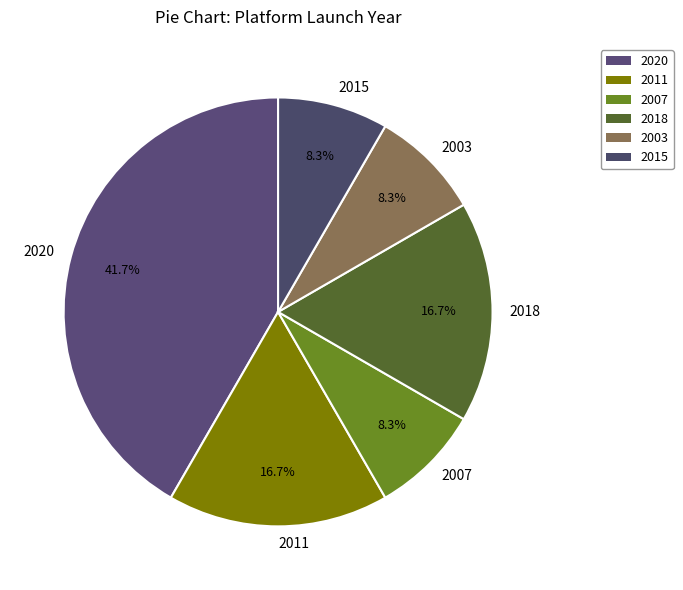

To the nearest percent, what portion does 2015 represent?

8%